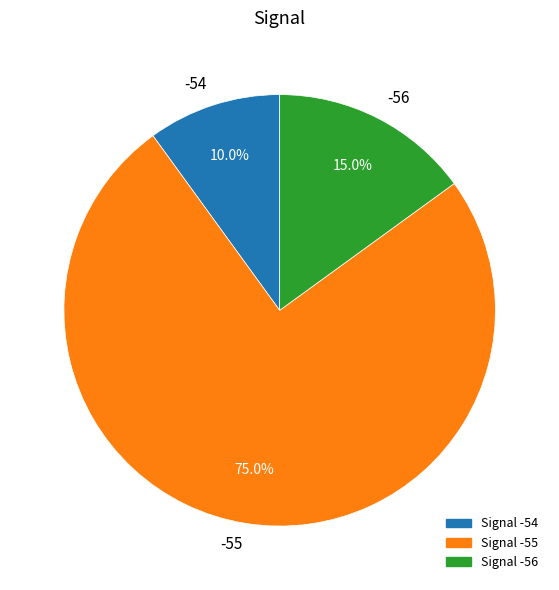

Which slice is the smallest?

-54